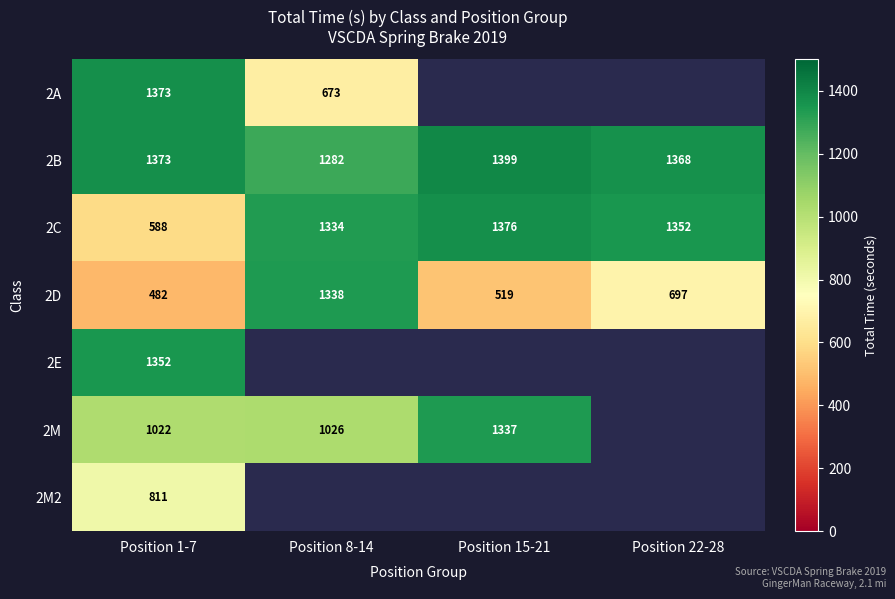

What is the smallest value displayed?

481.8